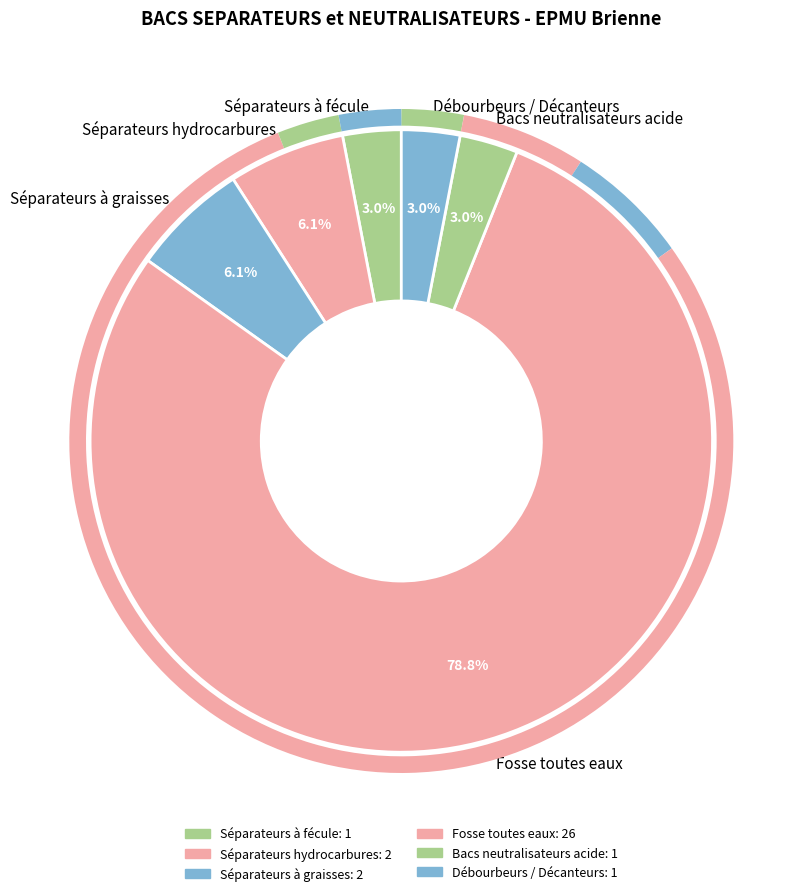

What is the ratio of the value at Séparateurs à graisses to the value at Séparateurs à fécule?

2.0